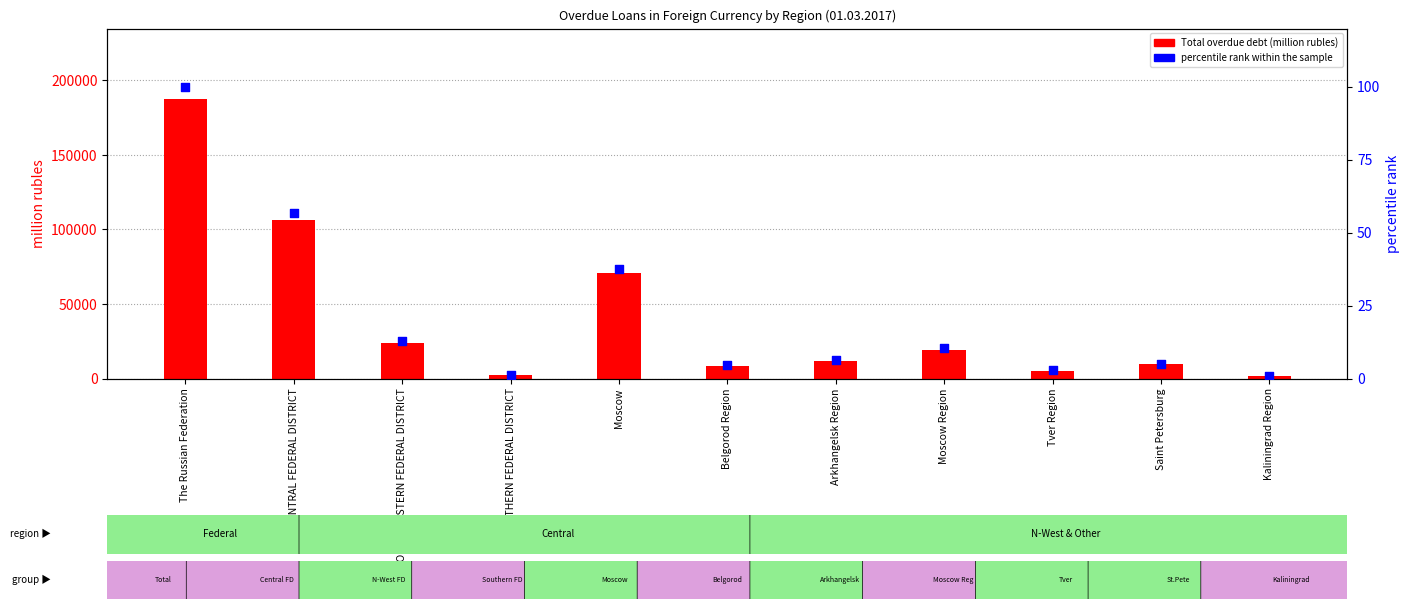

At how many categories does at least one series exceed 66165?

3